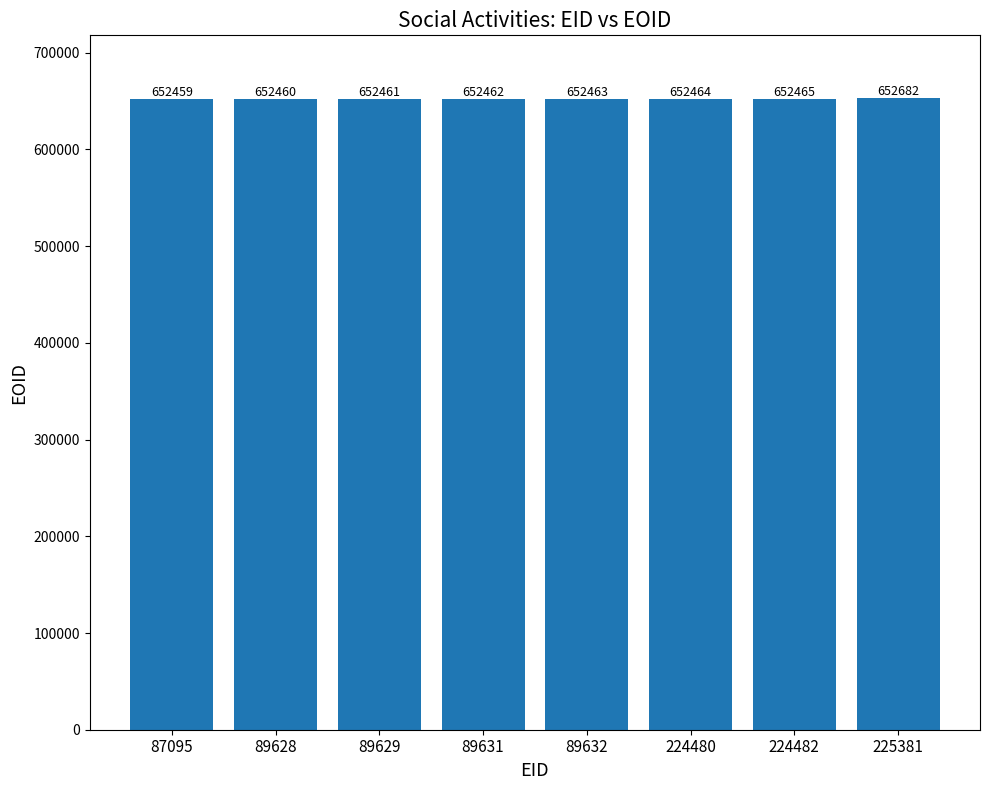

How many bars are there in total?

8